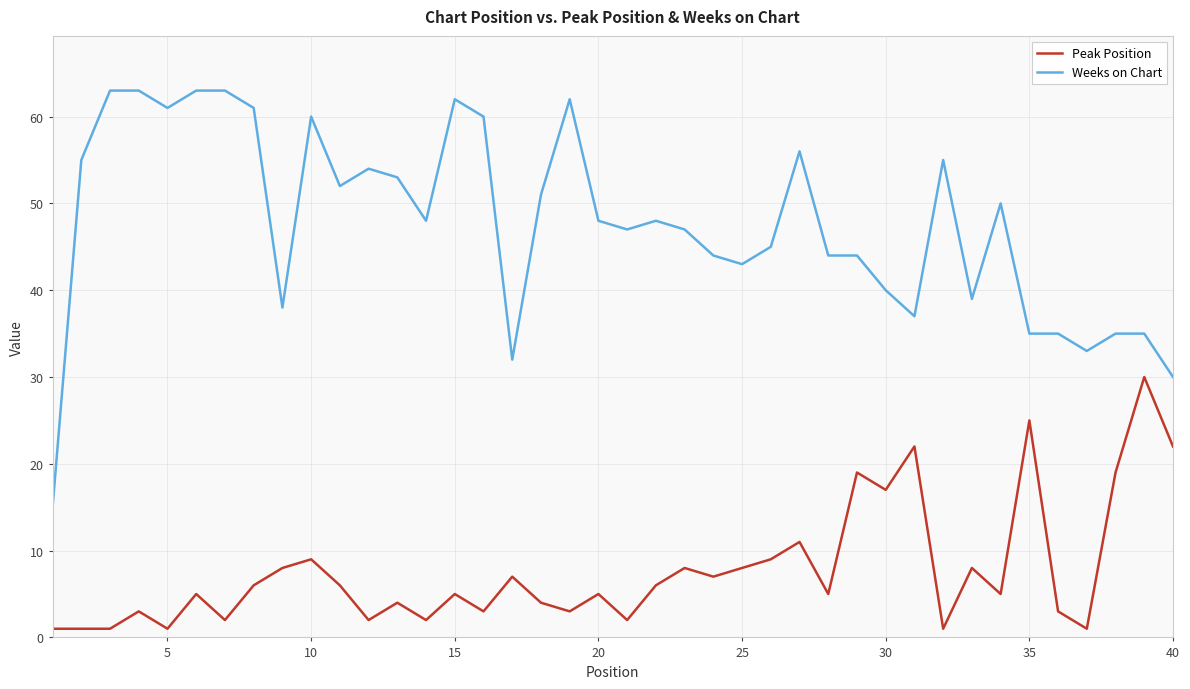

Which series has the widest spread of values?

Weeks on Chart